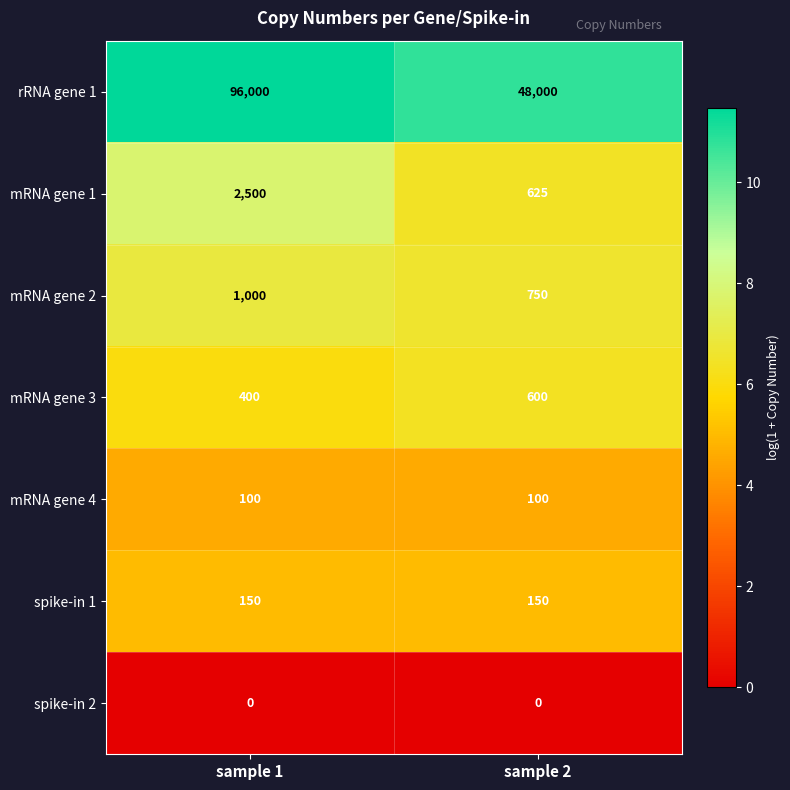

What value does the spike-in 1 series have at sample 2?

150